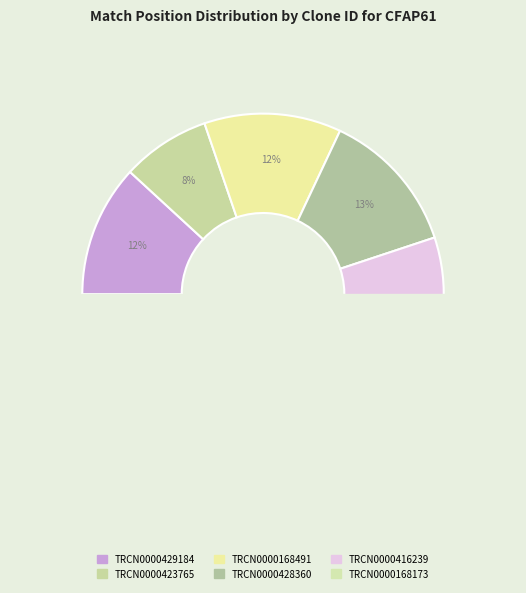

To the nearest percent, what percentage of the pie is TRCN0000416239?

26%